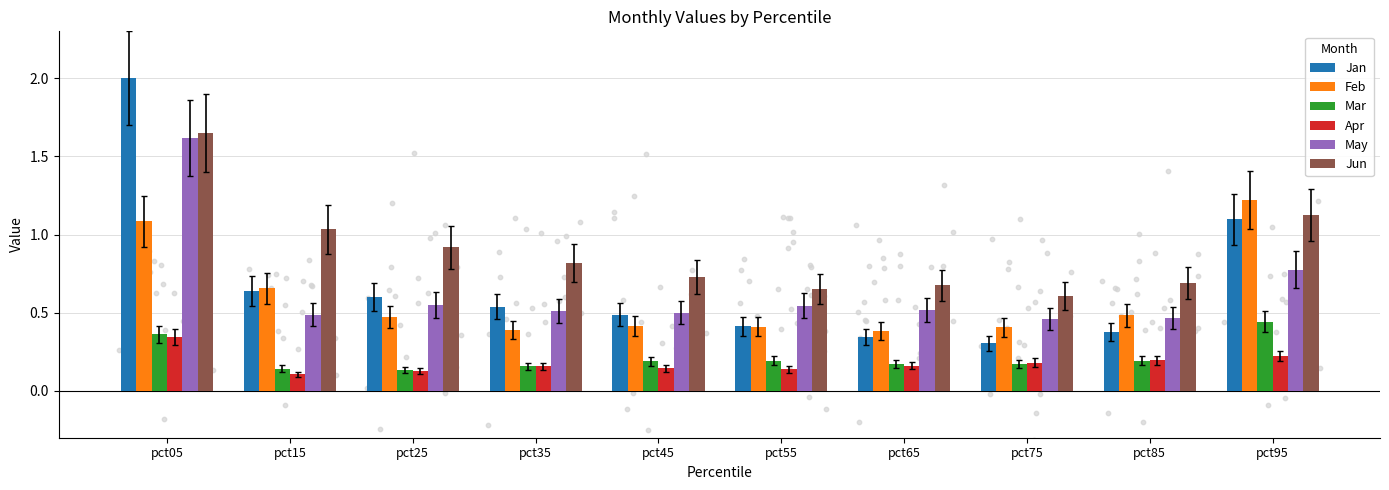

At how many categories does at least one series exceed 1?

3